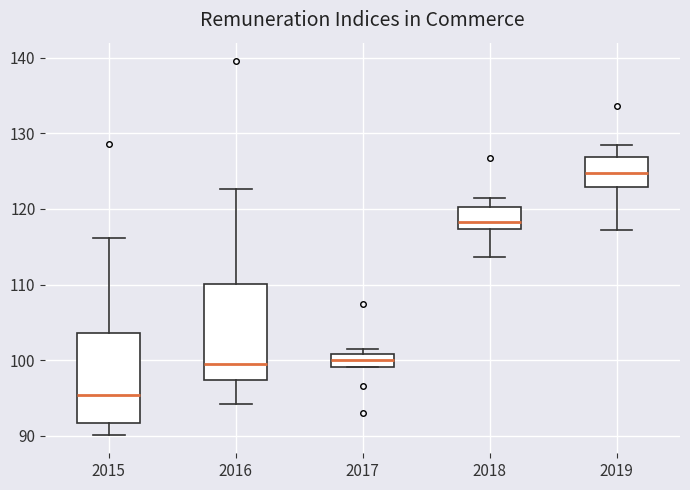

Where does the lower whisker of the box at x = 2016 end on the y-axis? The values are not printed on the chart, so give them approximately, as read against the axis.

94